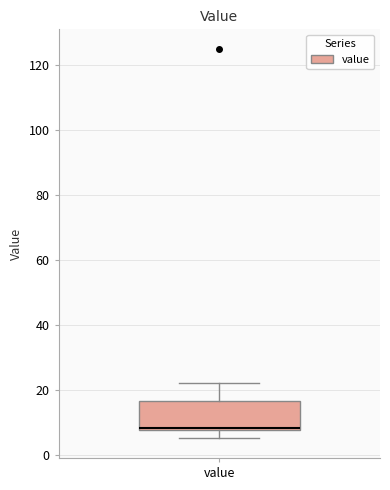

Read this box plot against the y-axis: the position of the median line, the range covered by the box, and the ends of both whiskers. The values are not printed on the chart, so give them approximately, as read against the axis.

median 8 (just above the box's lower edge), box 8 to 16, whiskers 6 to 22